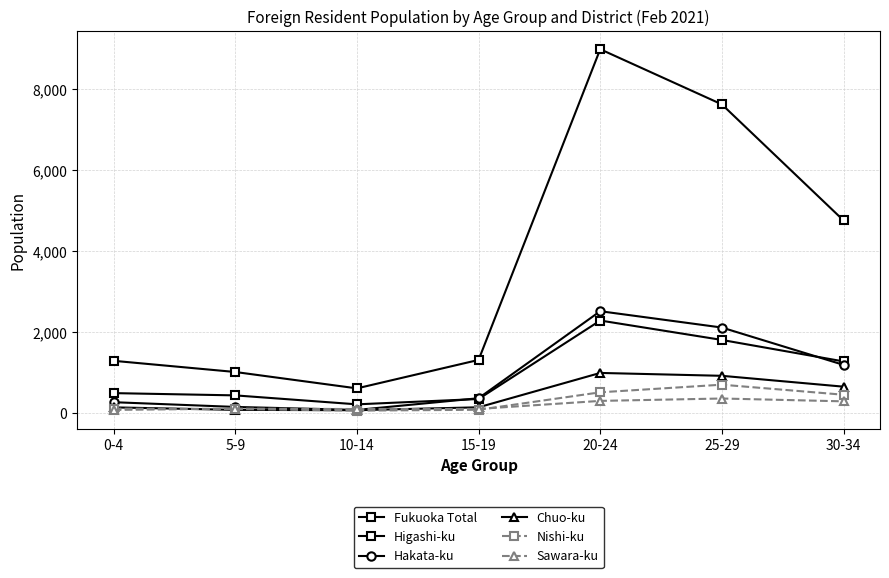

Is this an area chart (filled region under the line)?

No